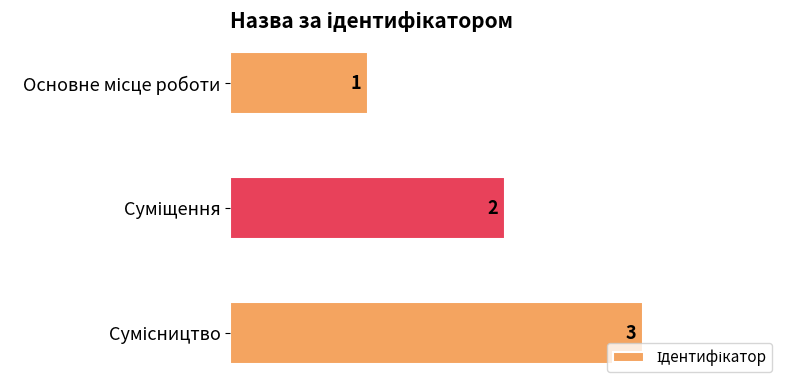

How many values are between 1 and 3?

3